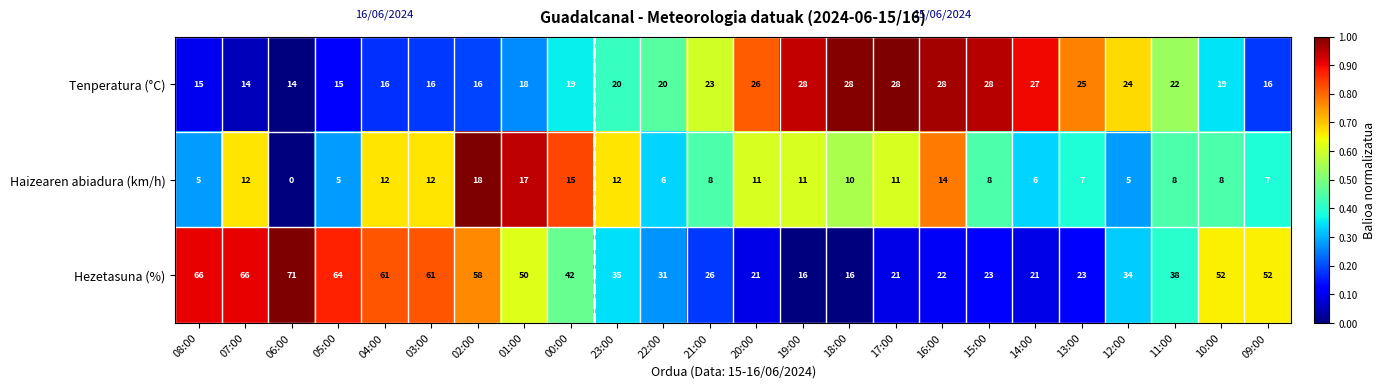

The Hezetasuna (%) series shows 21 at 12:00. True or false?

False